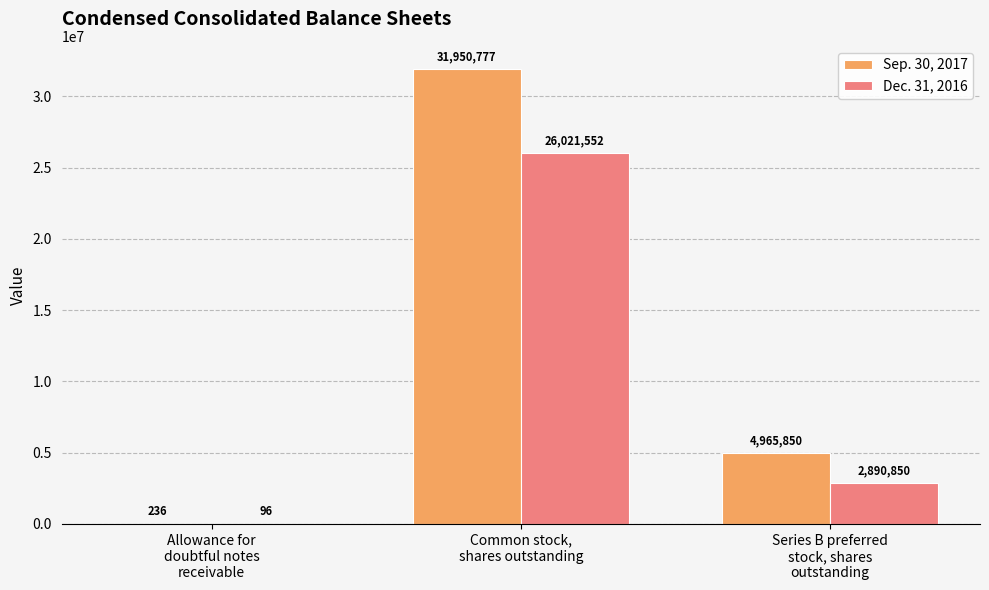

What is the maximum value for Dec. 31, 2016?

26021552